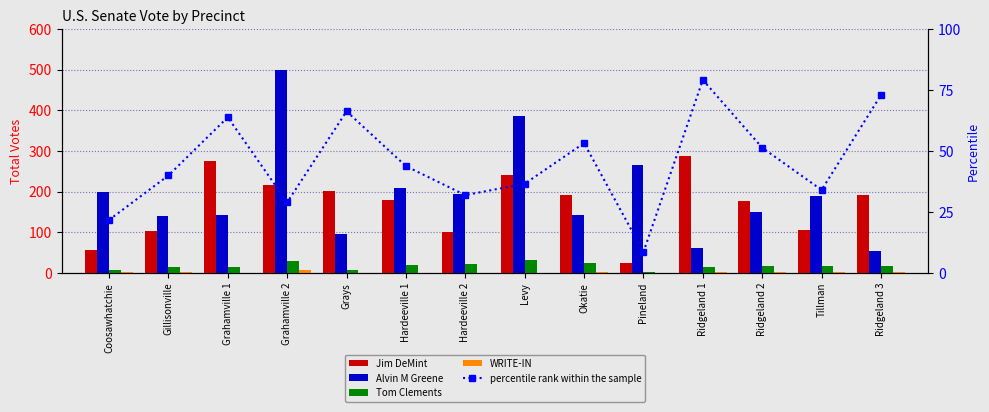

At which category is the sum across all series the highest?

Grahamville 2